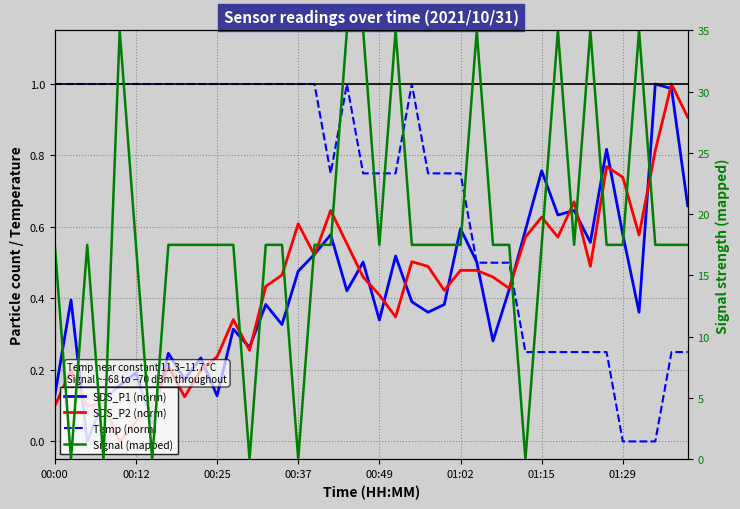

The SDS_P2 (norm) series shows 0.3 at 17. True or false?

False